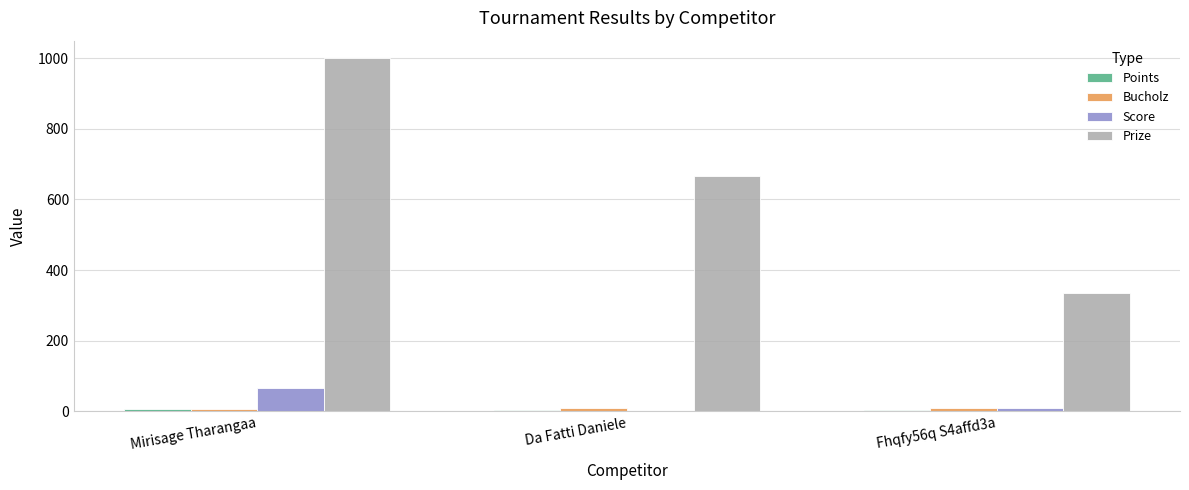

The Prize series shows 173 at Da Fatti Daniele. True or false?

False